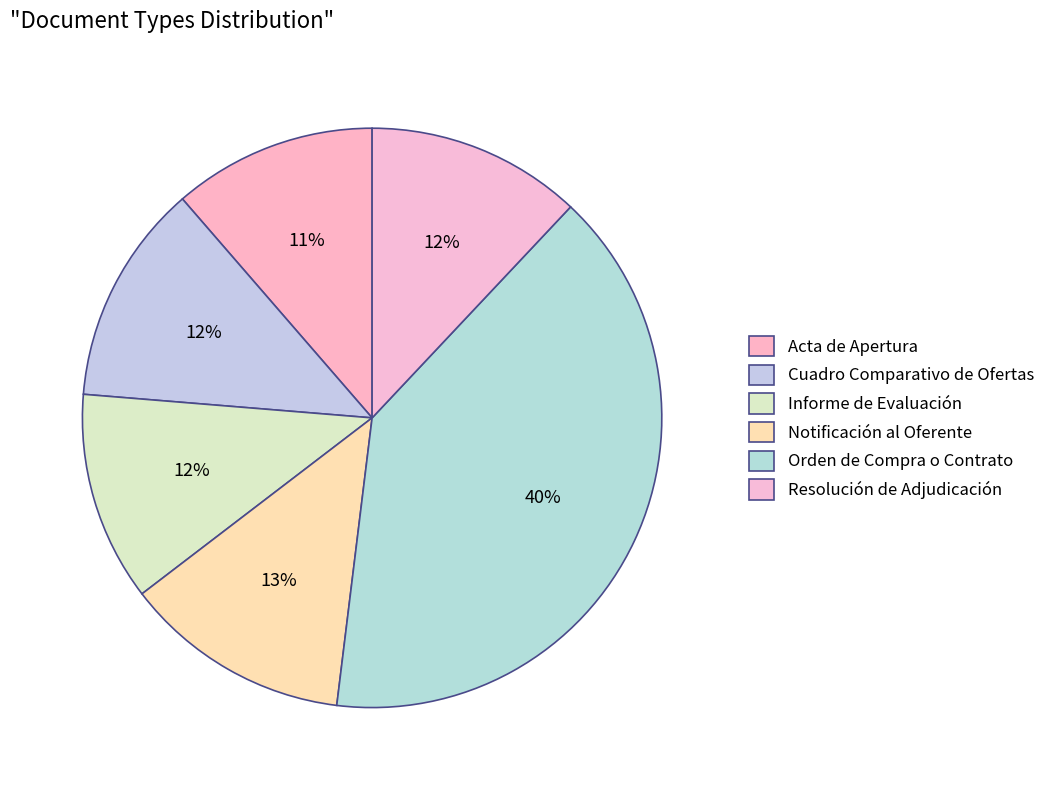

Count the number of slices in the pie.

6